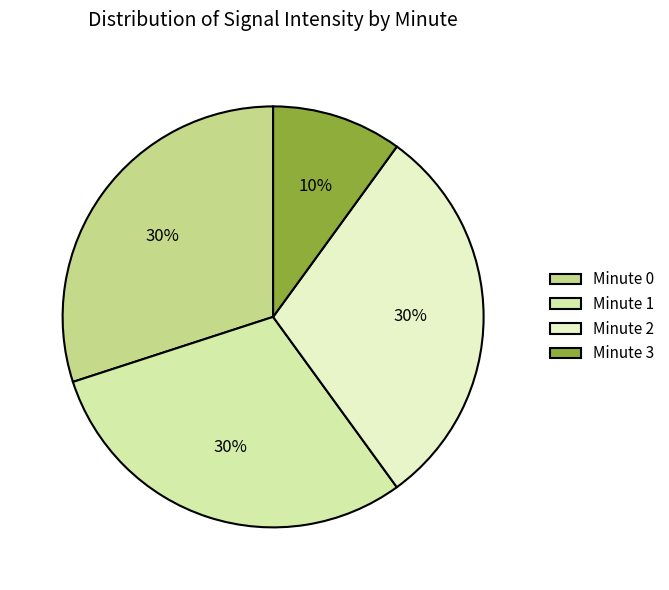

To the nearest percent, what is the difference between the largest and smallest slice percentages?

20%